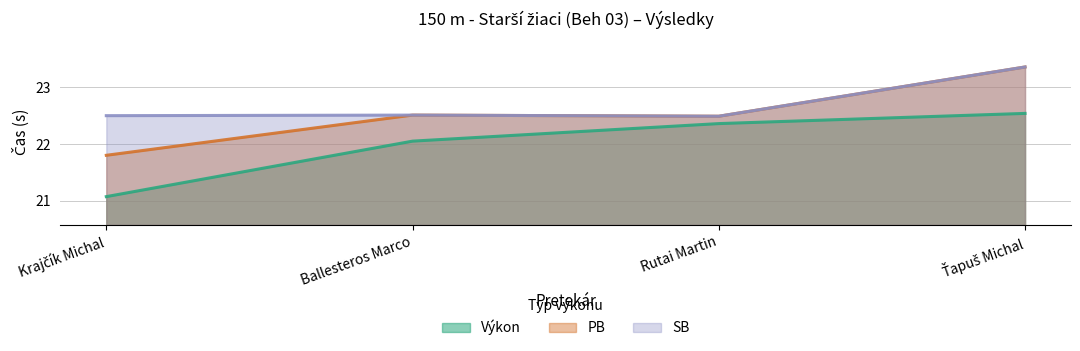

Count the PB values in the range 22 to 23.

2